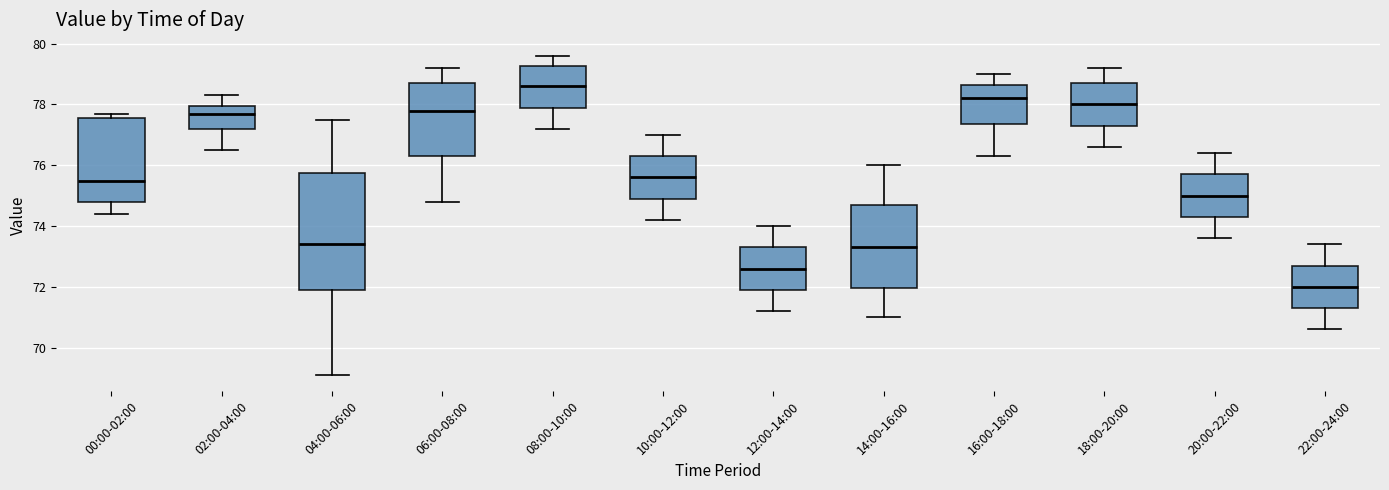

Reading left to right, transcribe this box plot: for each box, give where its median line is, the range the box spans, and where its two whiskers end, as read against the y-axis. The values are not printed on the chart, so give them approximately, as read against the axis.

00:00-02:00: median 75.6, box 74.8 to 77.6, whiskers 74.4 to 77.8
02:00-04:00: median 77.8, box 77.2 to 78.0, whiskers 76.6 to 78.4
04:00-06:00: median 73.4, box 72.0 to 75.8, whiskers 69.2 to 77.6
06:00-08:00: median 77.8, box 76.4 to 78.8, whiskers 74.8 to 79.2
08:00-10:00: median 78.6, box 78.0 to 79.2, whiskers 77.2 to 79.6
10:00-12:00: median 75.6, box 75.0 to 76.4, whiskers 74.2 to 77.0
12:00-14:00: median 72.6, box 72.0 to 73.4, whiskers 71.2 to 74.0
14:00-16:00: median 73.4, box 72.0 to 74.8, whiskers 71.0 to 76.0
16:00-18:00: median 78.2, box 77.4 to 78.6, whiskers 76.4 to 79.0
18:00-20:00: median 78.0, box 77.4 to 78.8, whiskers 76.6 to 79.2
20:00-22:00: median 75.0, box 74.4 to 75.8, whiskers 73.6 to 76.4
22:00-24:00: median 72.0, box 71.4 to 72.8, whiskers 70.6 to 73.4